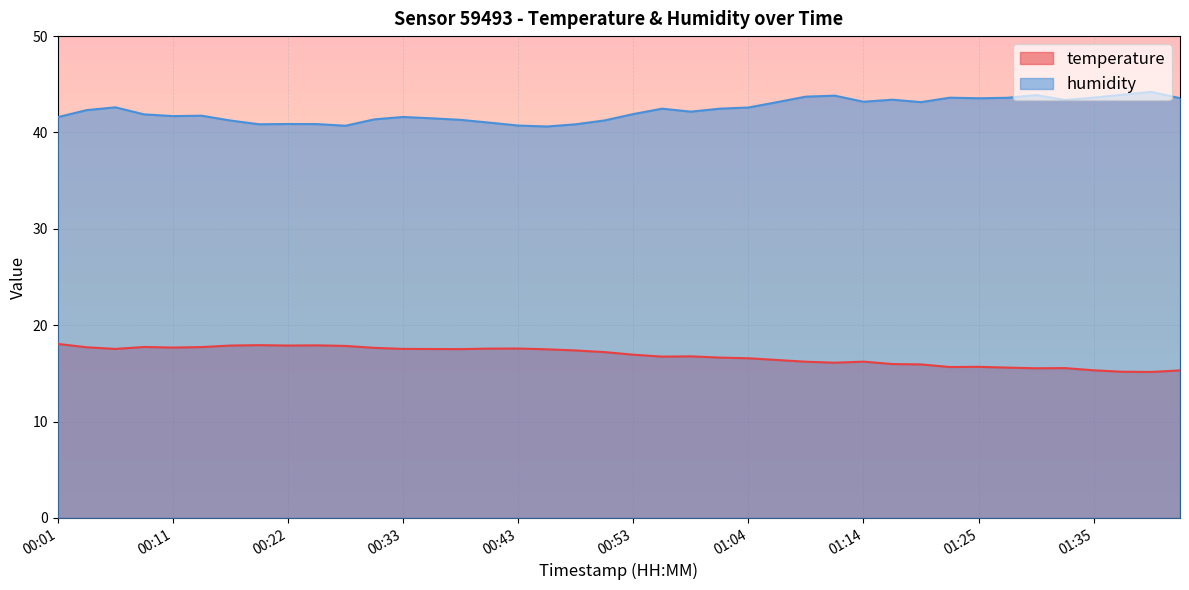

How many lines are shown in the chart?

2